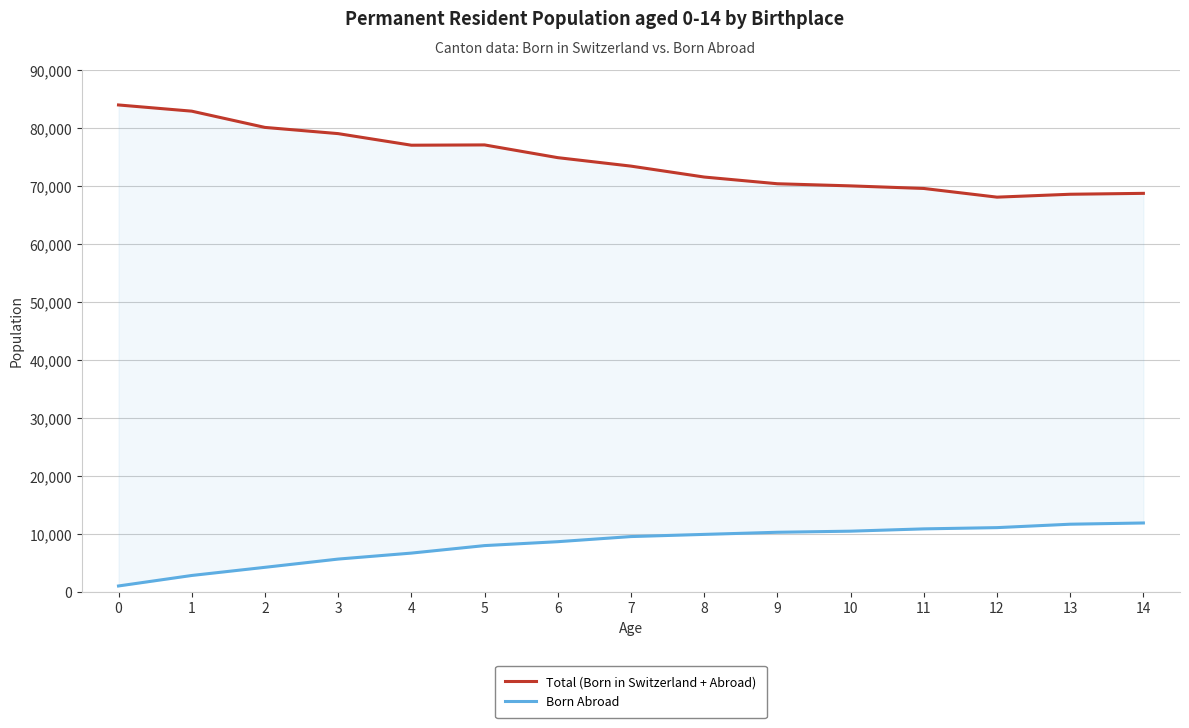

Is the value of Born Abroad at 11 greater than the value of Total (Born in Switzerland + Abroad) at 6?

No